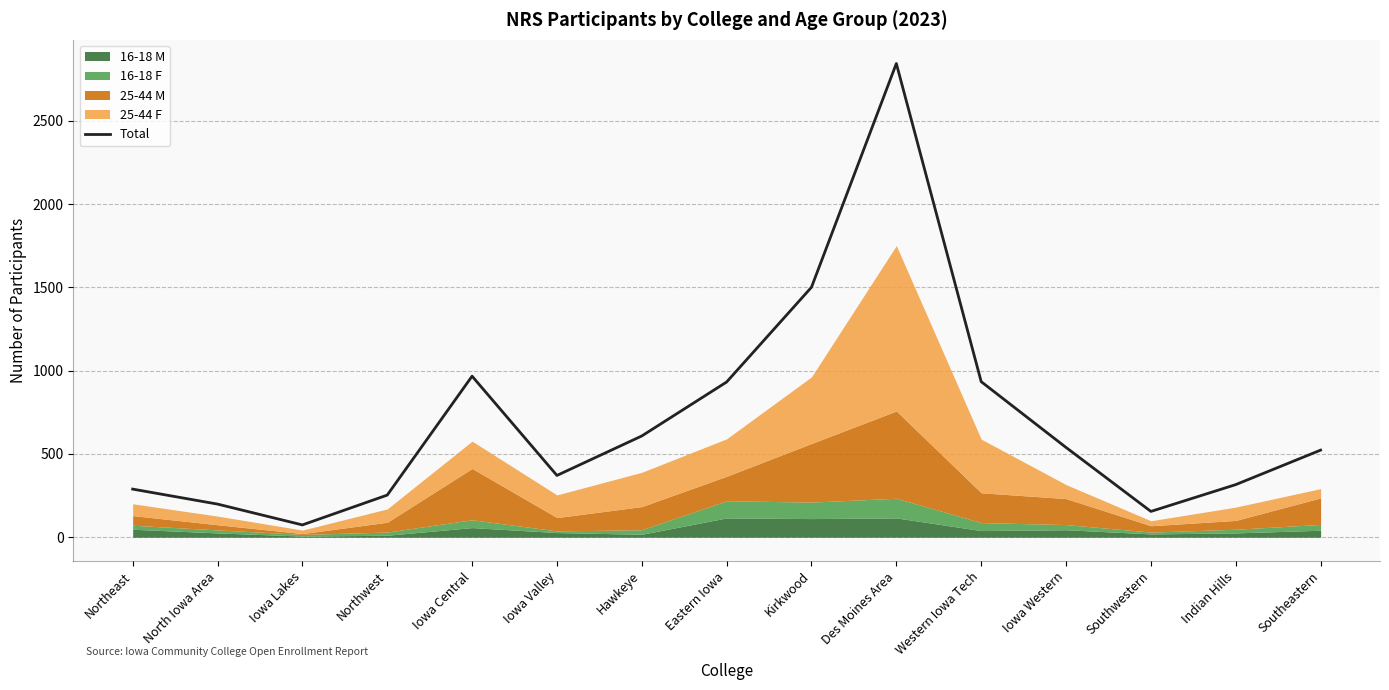

How many categories are shown in the chart?

15